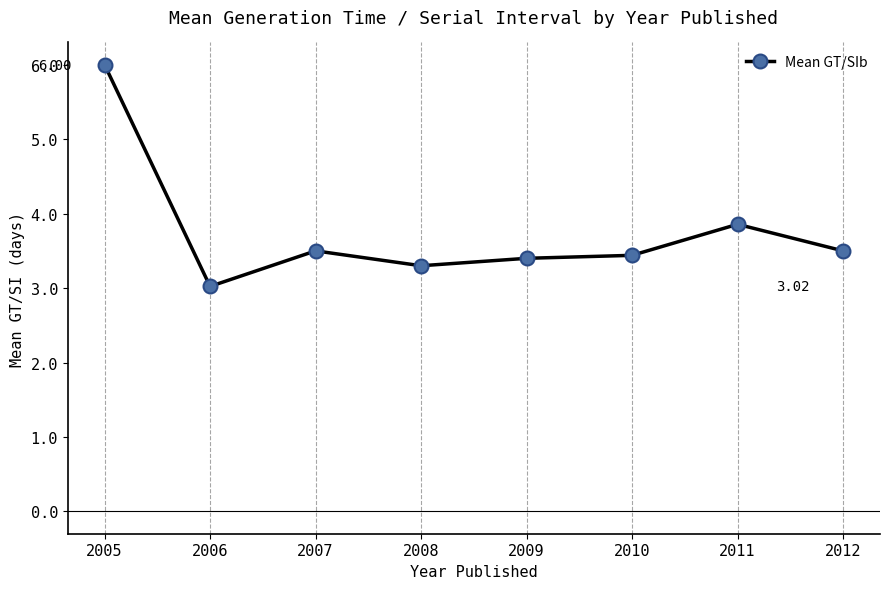

What is the change in value from 2005 to 2009?

-2.6